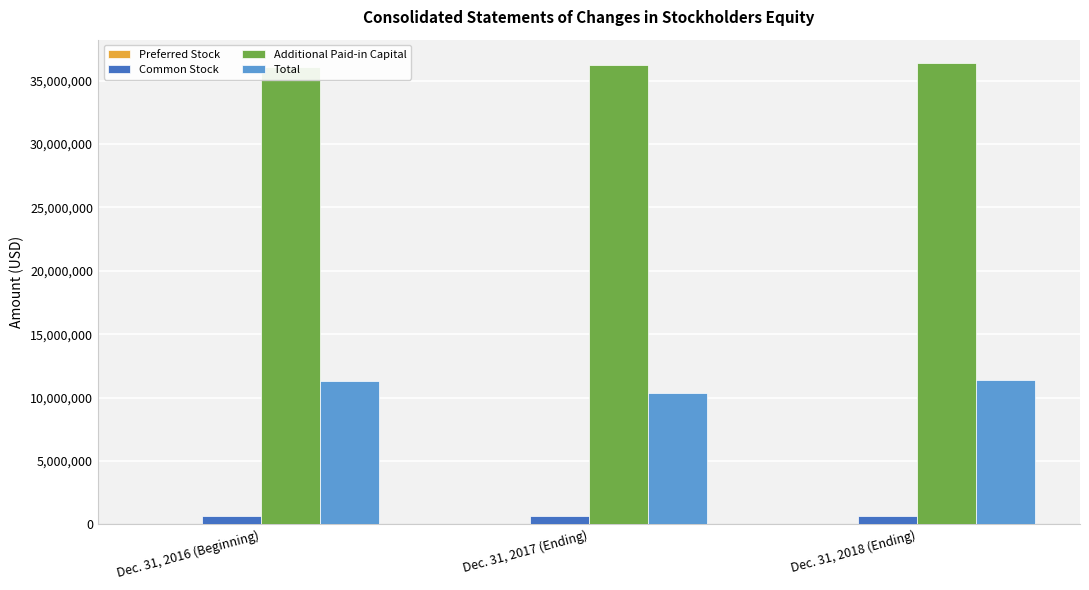

Between Dec. 31, 2017 (Ending) and Dec. 31, 2018 (Ending), which series saw the biggest shift?

Total